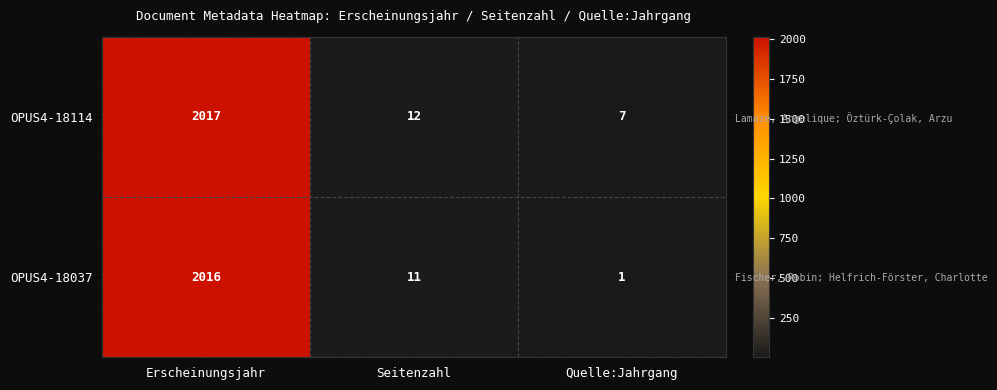

What is the spread (max minus min) of values at Erscheinungsjahr?

1